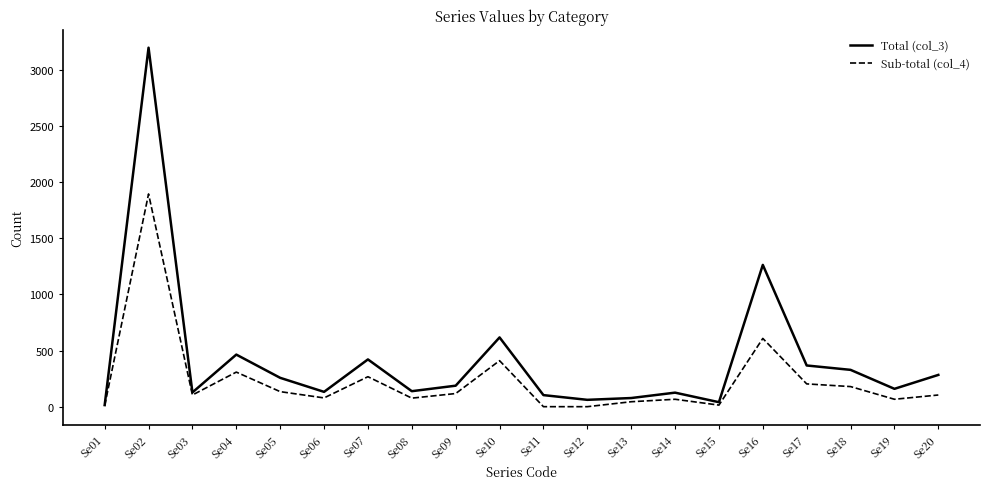

Is this an area chart (filled region under the line)?

No